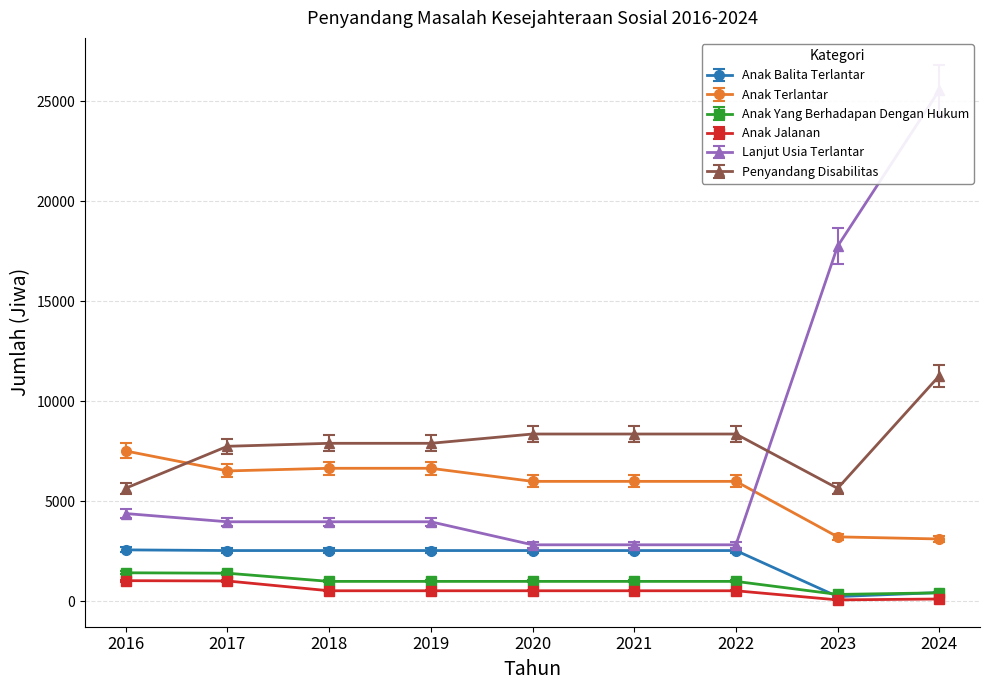

Rank the series at 2021 from highest to lowest value.

Penyandang Disabilitas, Anak Terlantar, Lanjut Usia Terlantar, Anak Balita Terlantar, Anak Yang Berhadapan Dengan Hukum, Anak Jalanan